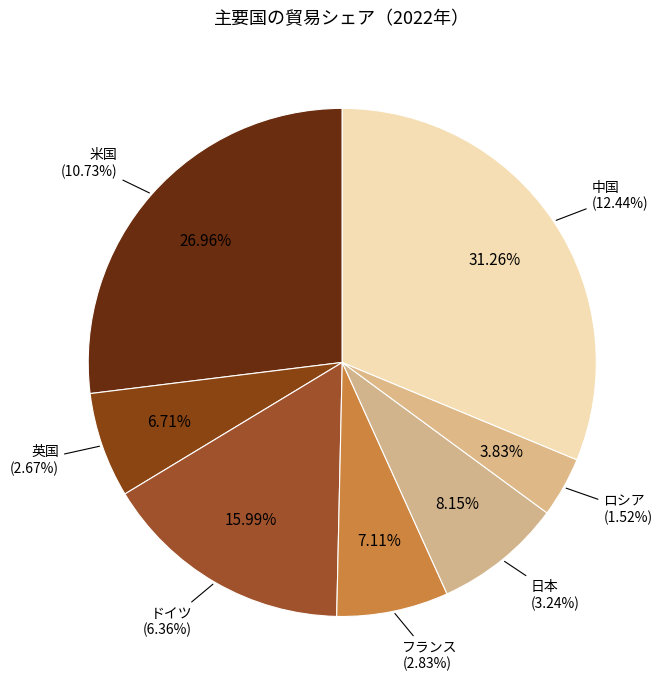

Count the number of slices in the pie.

7